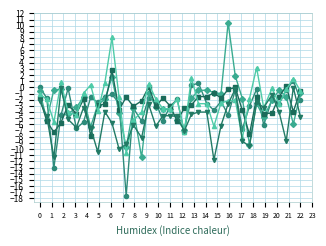

What is the maximum value shown in the chart?

10.5